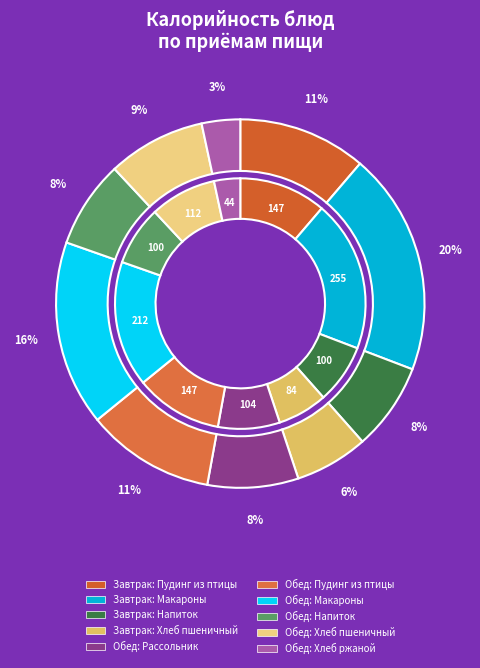

Which slice is the smallest?

Хлеб ржаной